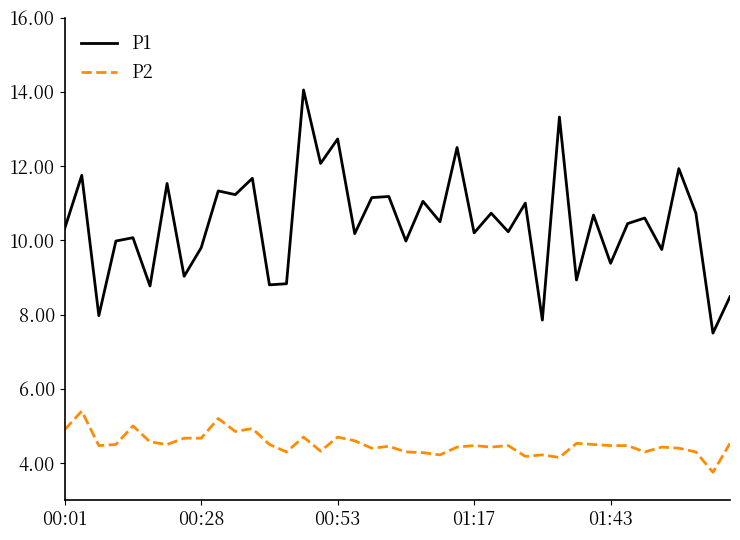

Which series has the widest spread of values?

P1